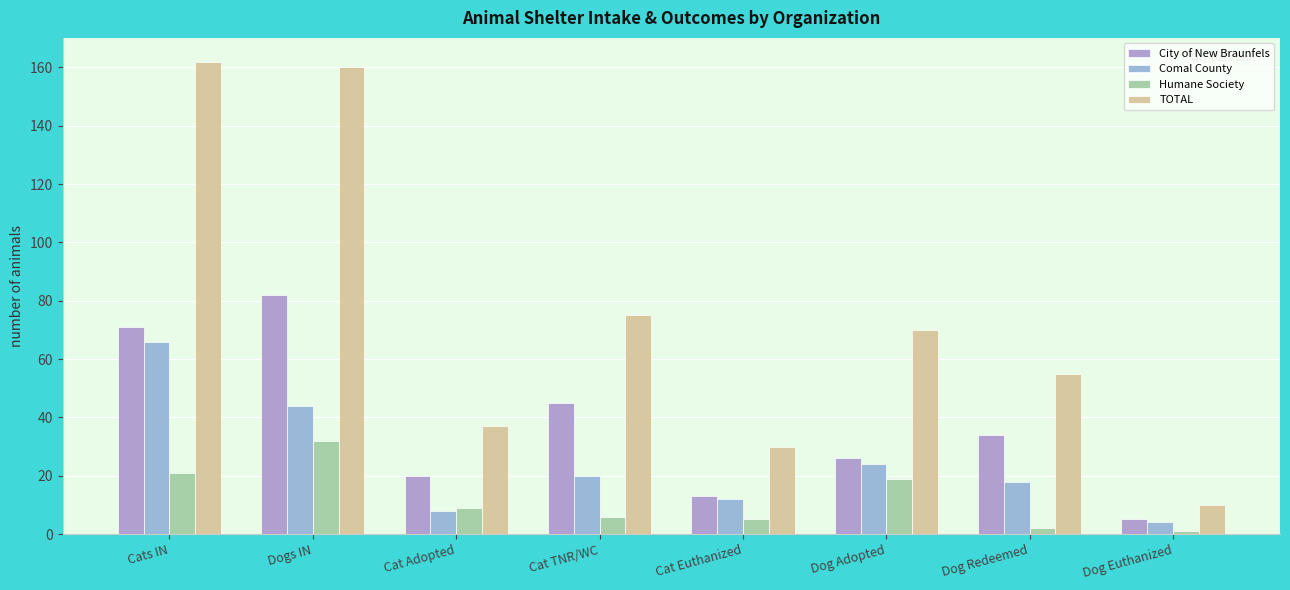

How many groups of bars are there?

8